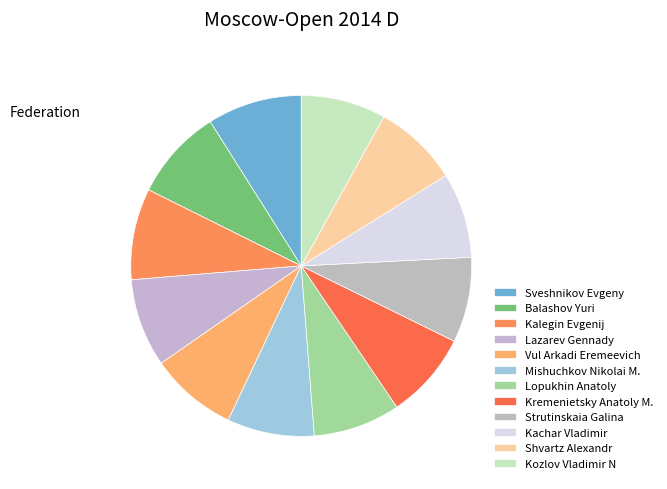

How many segments does this pie chart have?

12